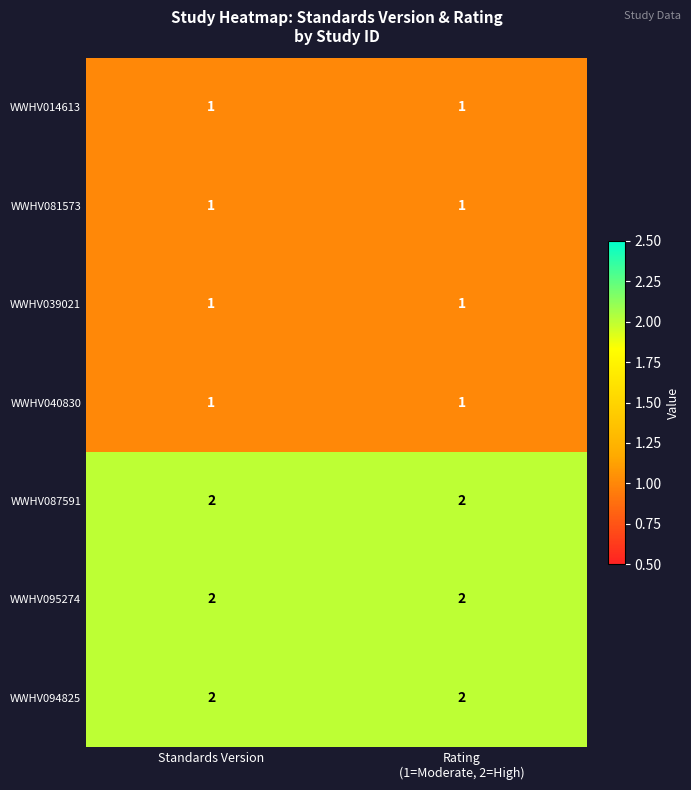

What is the total value across all series at Standards Version?

10